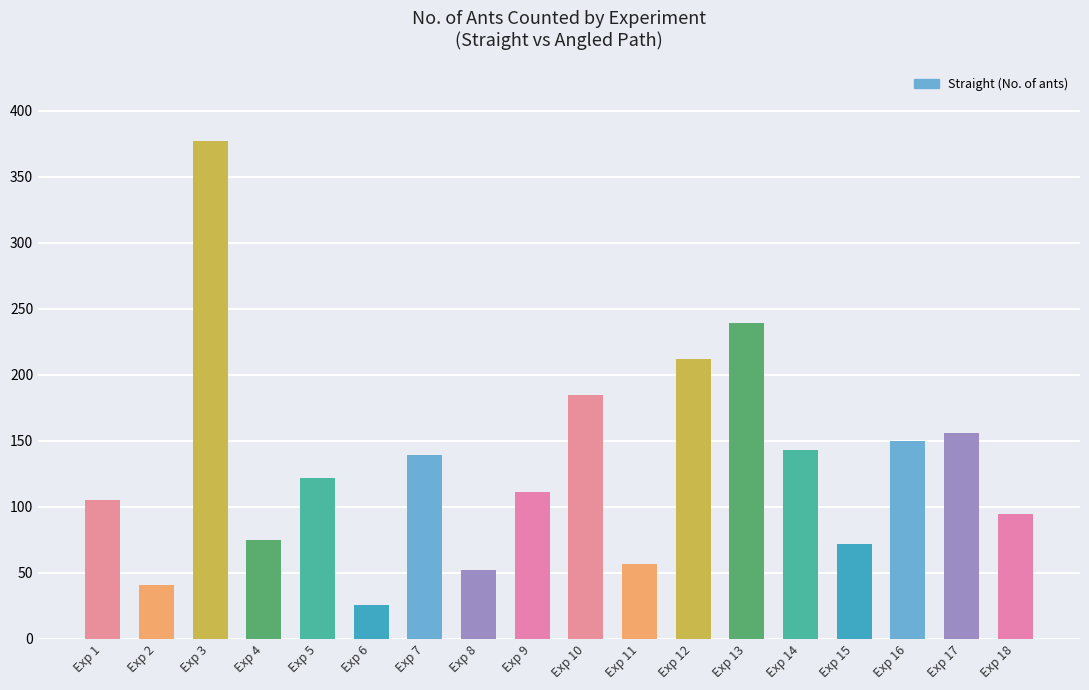

Where does the data first go above 122?

Exp 3